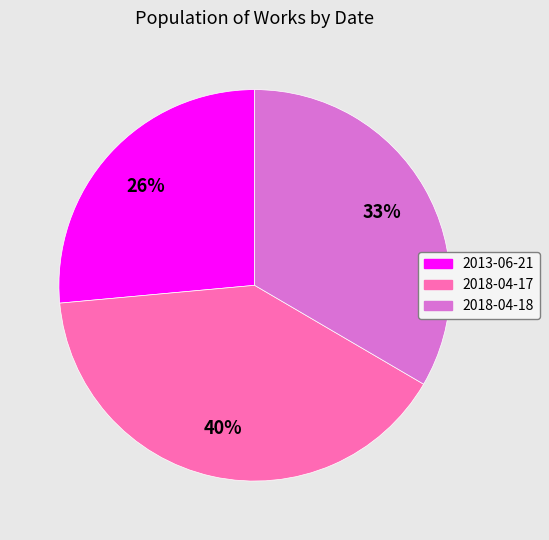

Rank the categories by value from highest to lowest.

2018-04-17, 2018-04-18, 2013-06-21